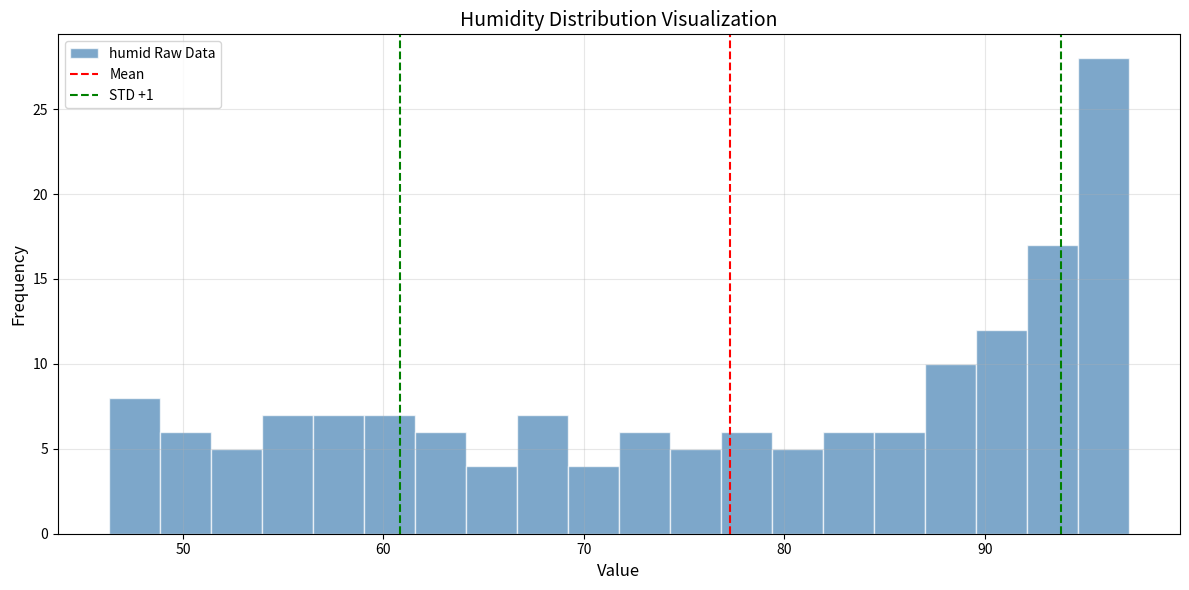

Read against the x-axis, roughly where is the centre of the tallest bar?

96